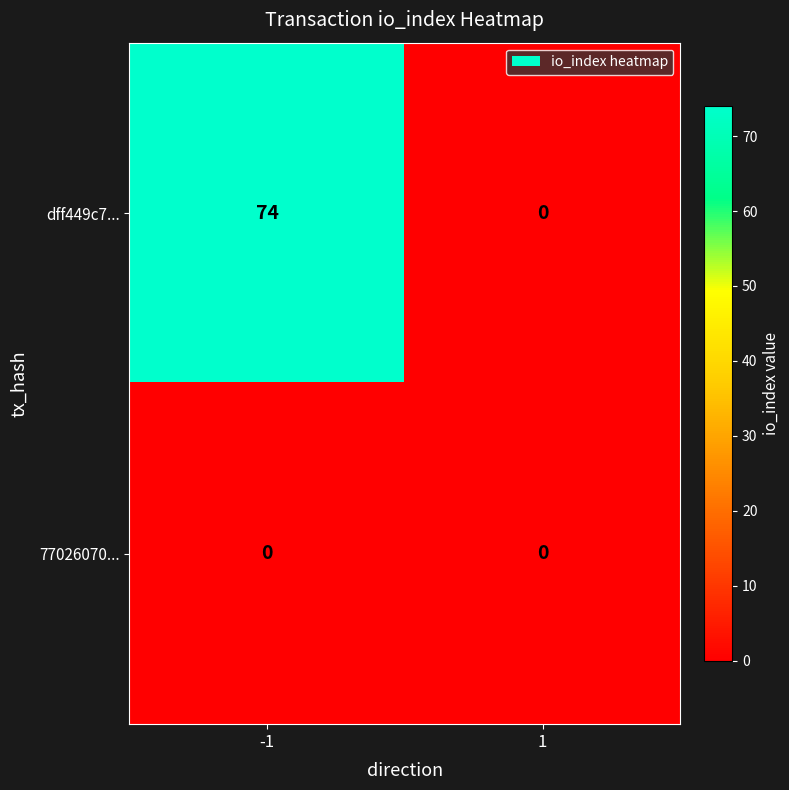

How many series are shown in this chart?

2